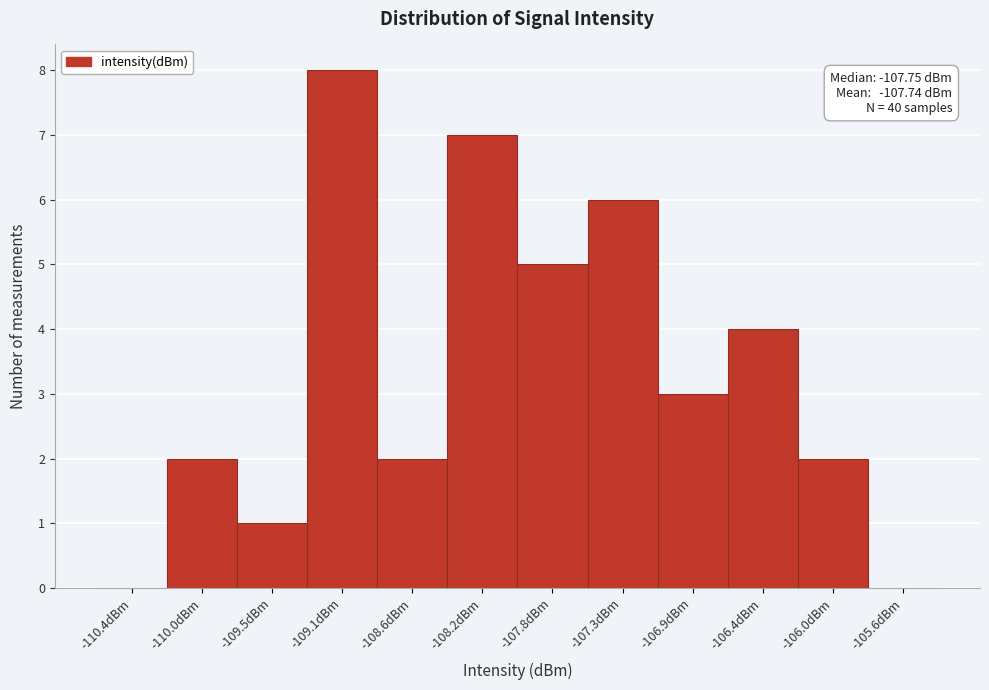

Reading left to right, what are all the values shown in this chart?

-110.4dBm=0	-110.0dBm=2	-109.5dBm=1	-109.1dBm=8	-108.6dBm=2	-108.2dBm=7	-107.8dBm=5	-107.3dBm=6	-106.9dBm=3	-106.4dBm=4	-106.0dBm=2	-105.6dBm=0